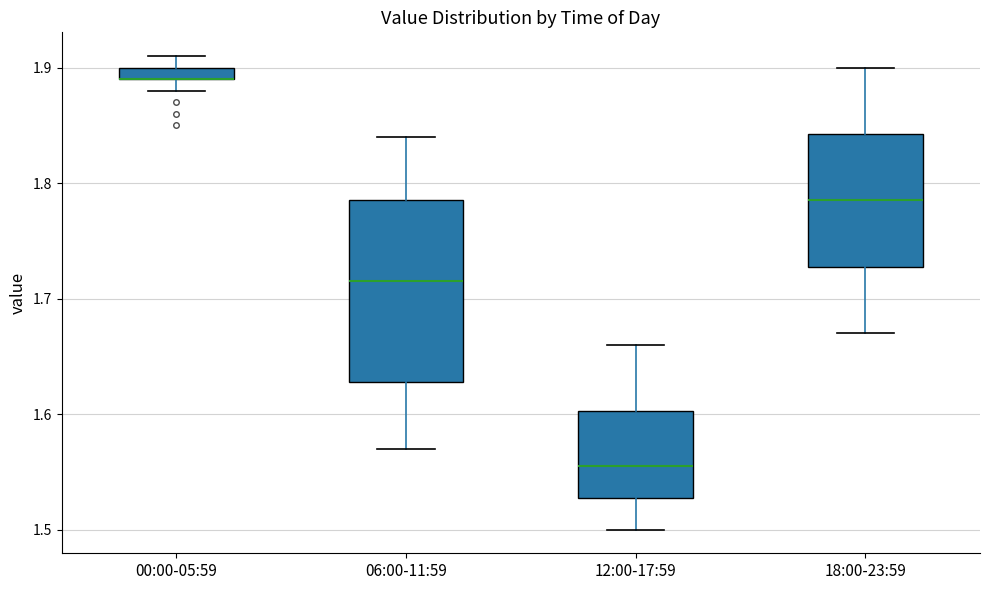

Where does the upper whisker of the box for 18:00-23:59 end on the y-axis? The values are not printed on the chart, so give them approximately, as read against the axis.

1.90